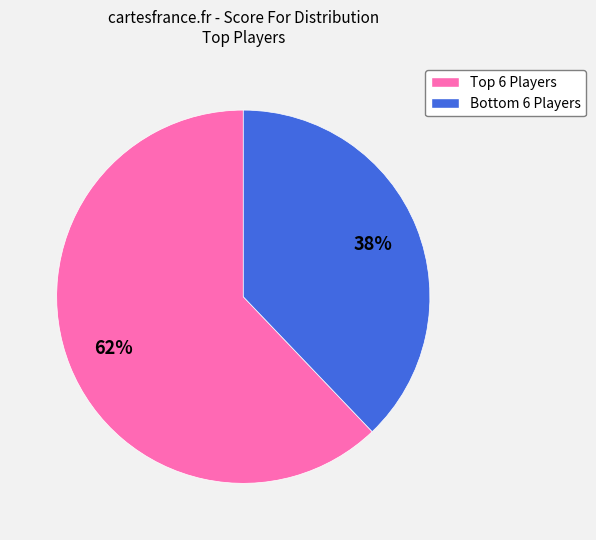

To the nearest percent, what is the difference between the largest and smallest slice percentages?

24%